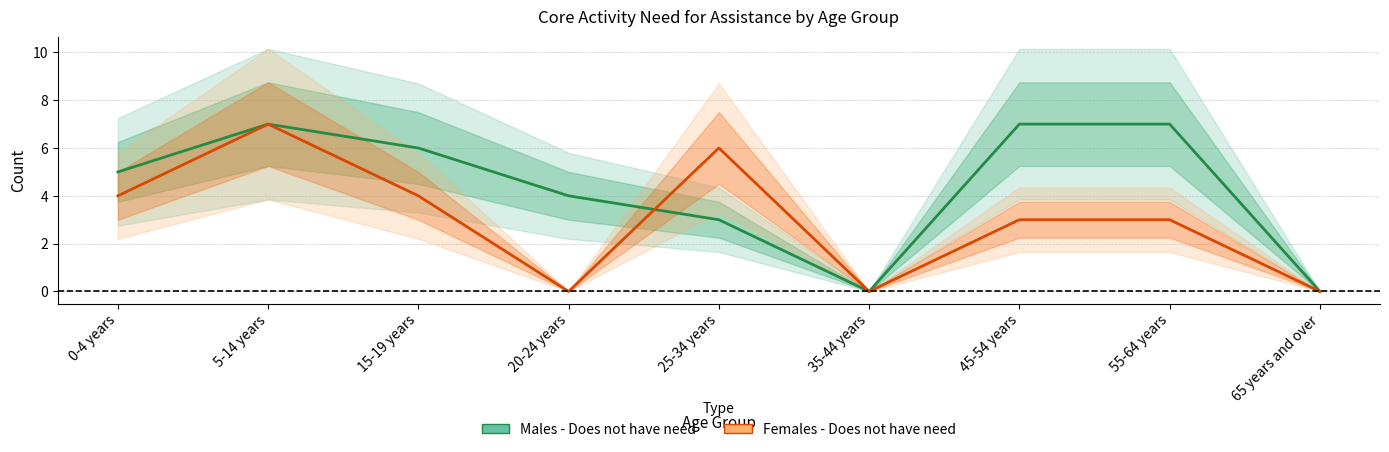

Reading left to right, extract all data points from this chart.

Males - Does not have need: 5	7	6	4	3	0	7	7	0
Females - Does not have need: 4	7	4	0	6	0	3	3	0